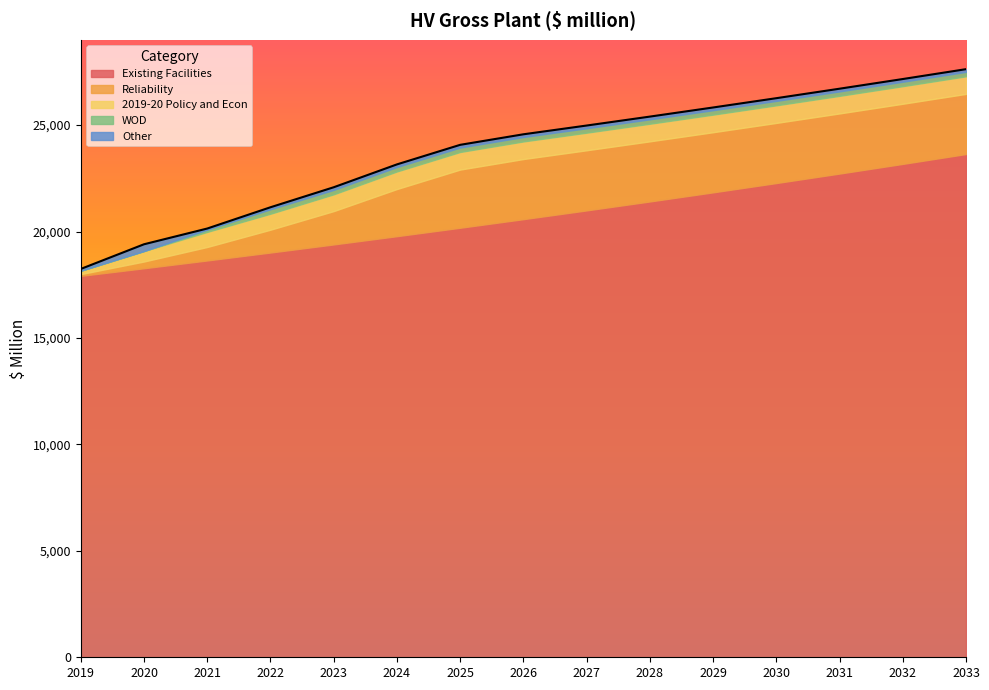

What is the difference between the second highest and minimum values in the 2019-20 Policy and Econ series?

668.3